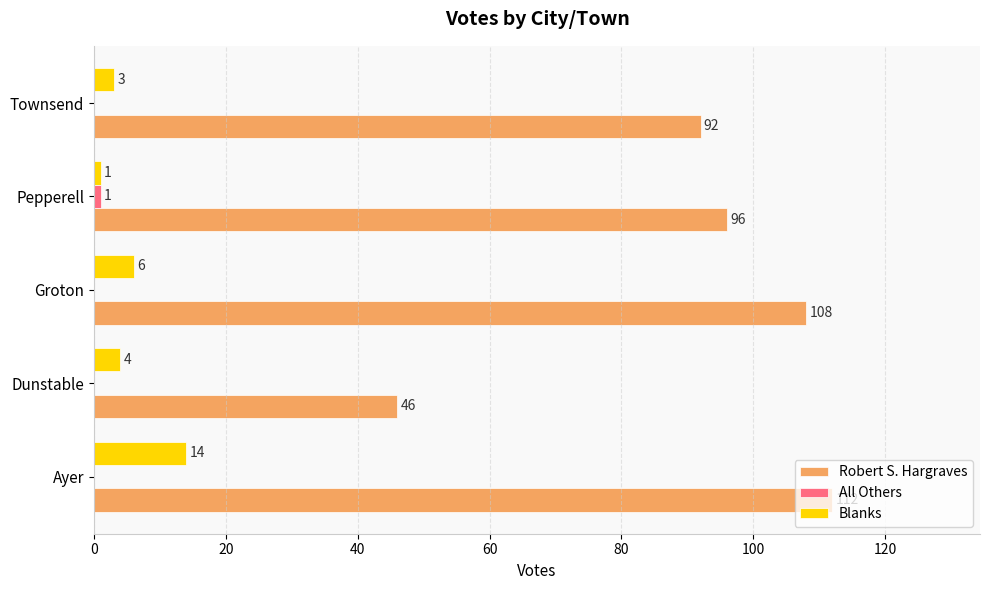

True or false: Robert S. Hargraves has a value of 108 at Groton.

True